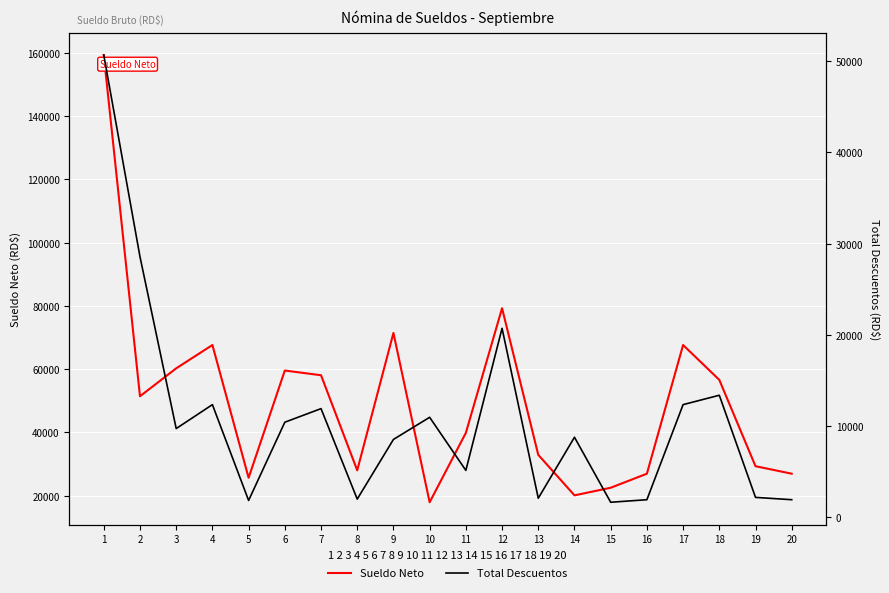

Where is Sueldo Neto nearest to the value 88622?

12